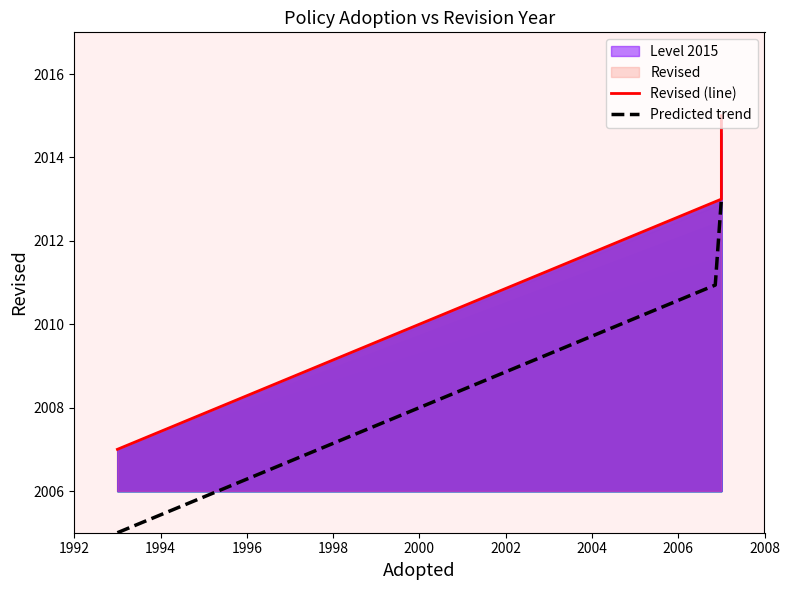

What is the change in value from 2007 to 1993?

-6